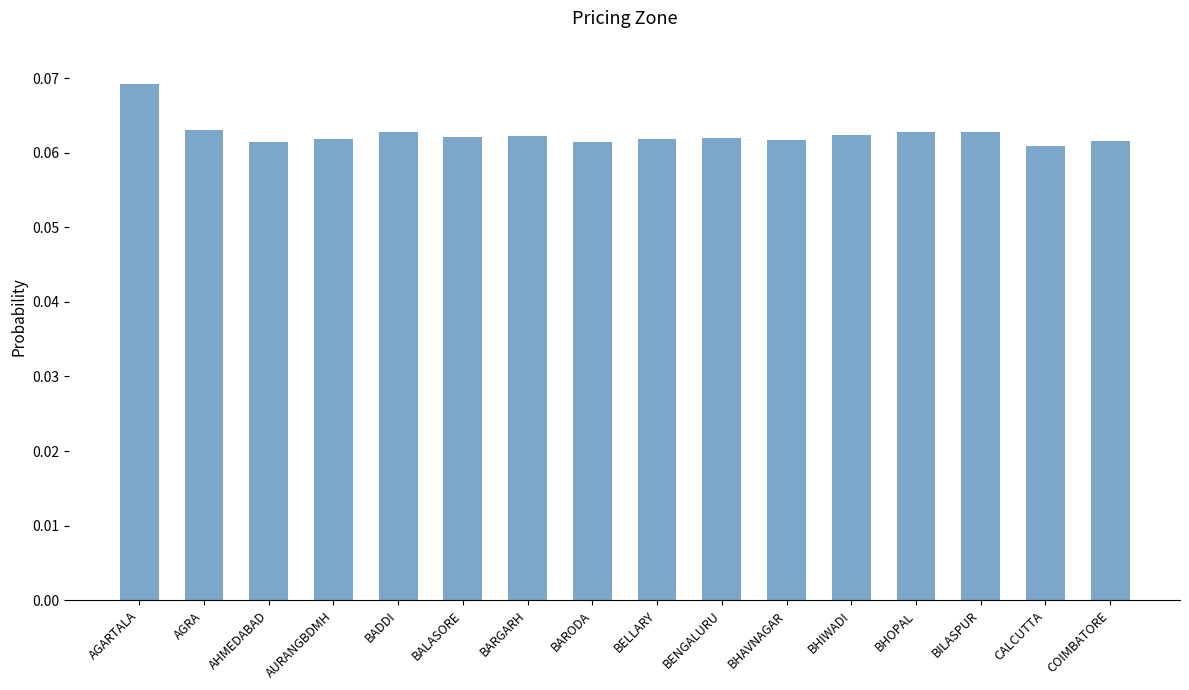

What is the sum of all values?

1.0